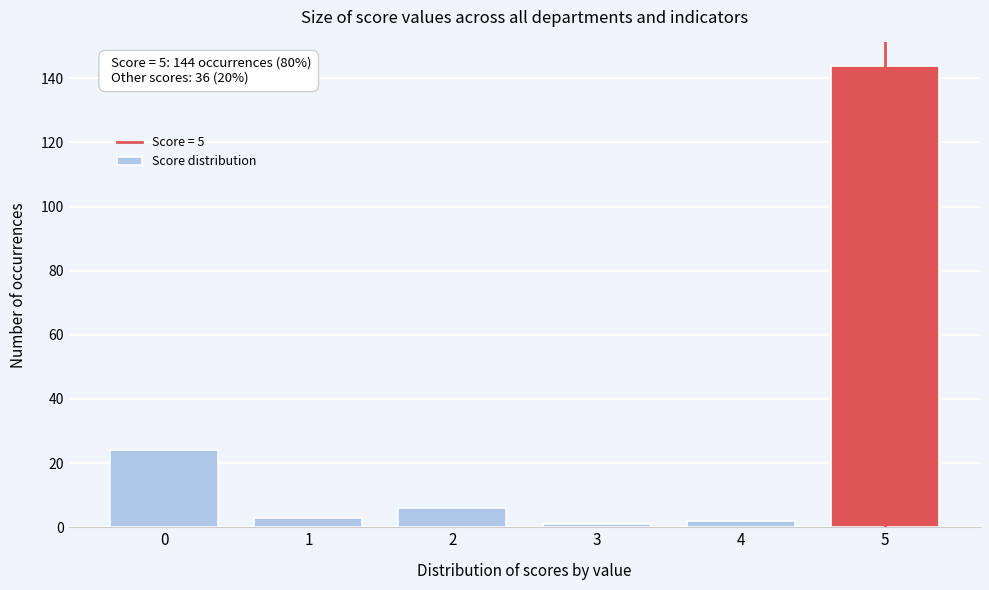

Reading left to right, extract all data points from this chart.

0=24	1=3	2=6	3=1	4=2	5=144